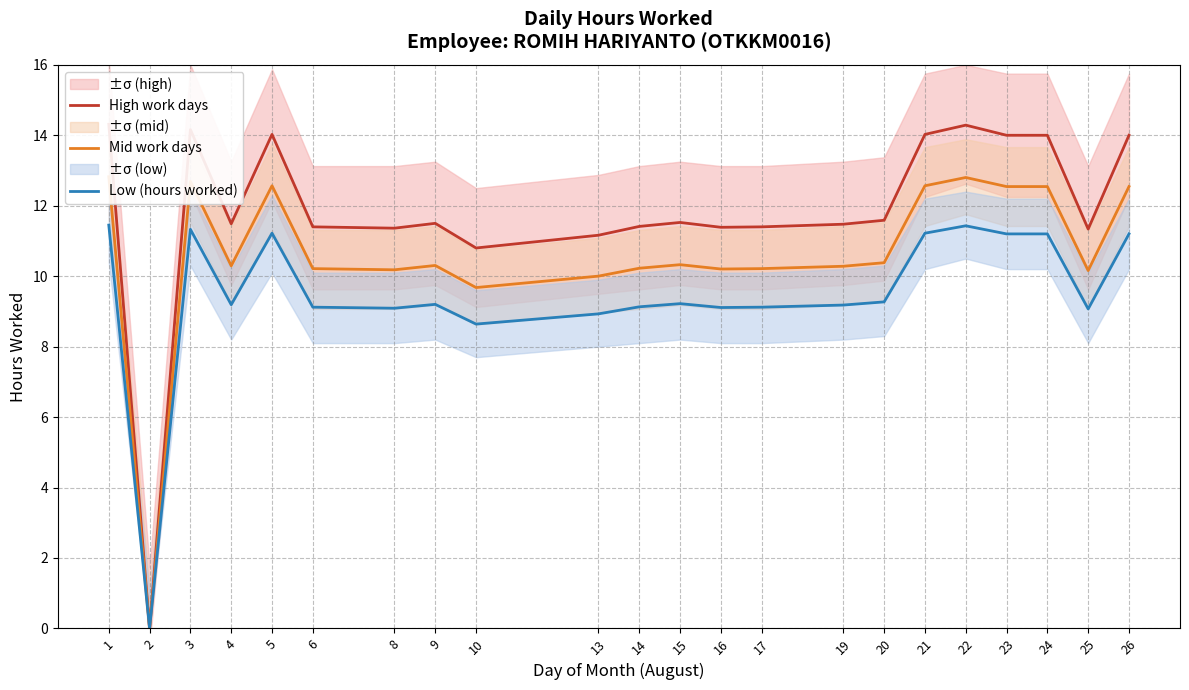

At 23, list the series in order from largest to smallest.

High work days, Mid work days, Low (hours worked)